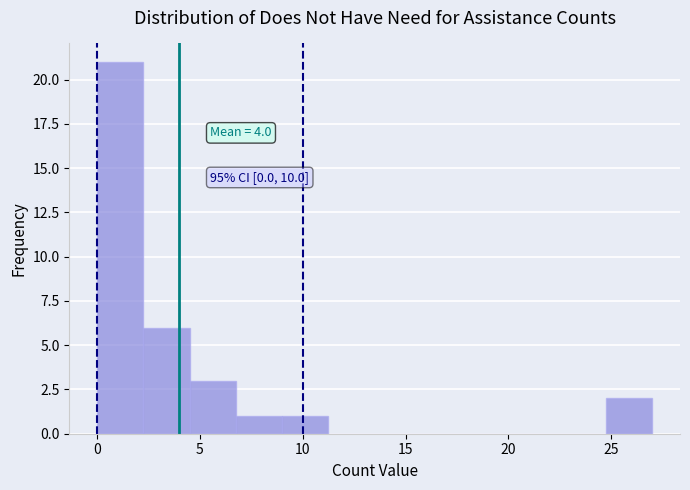

Which range on the x-axis has the tallest bar?

0.00 to 2.25